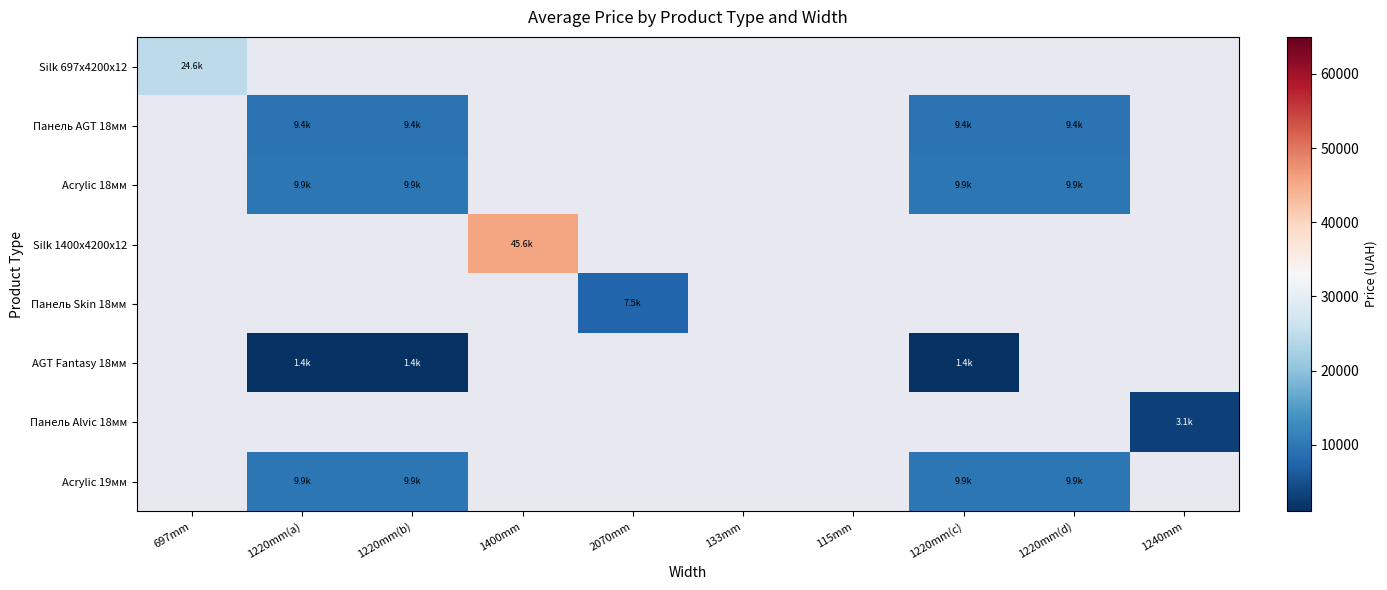

Which label corresponds to the smallest value in the chart?

1220mm(a)